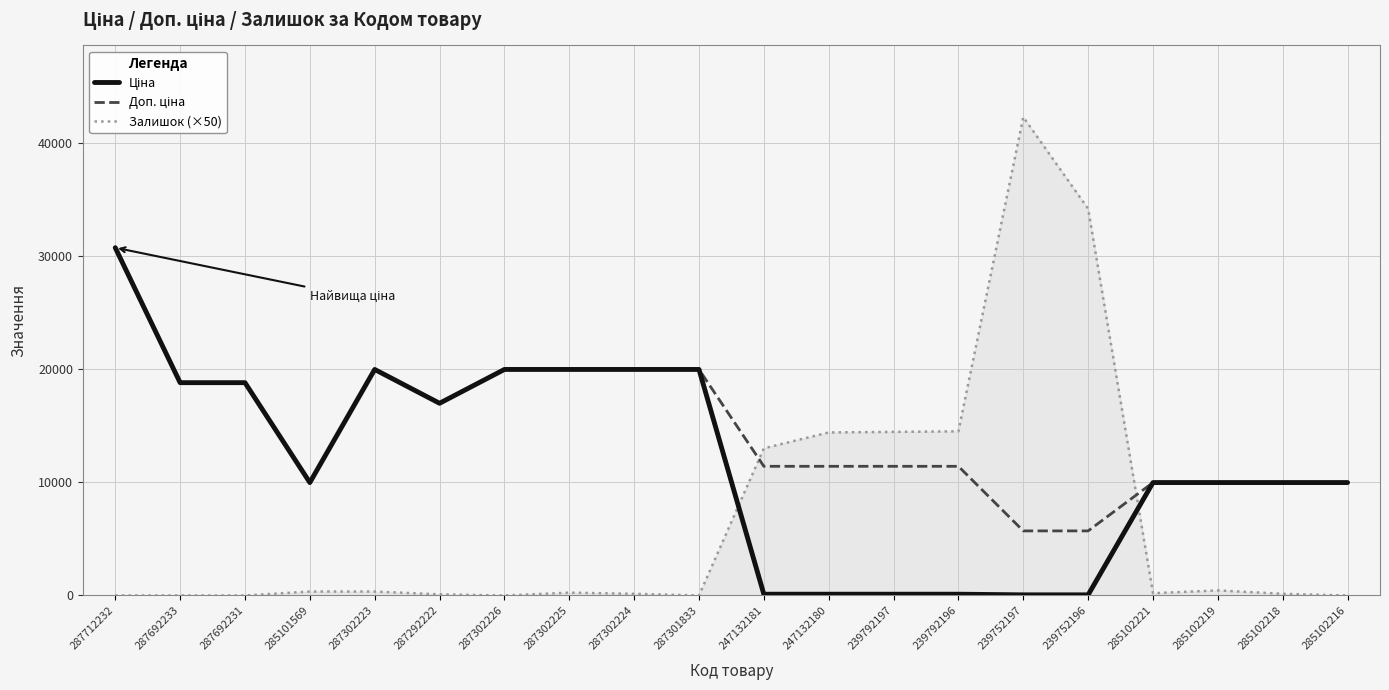

What is the sum of the Залишок (×50) values at 239792197 and 287302224?

14600.0